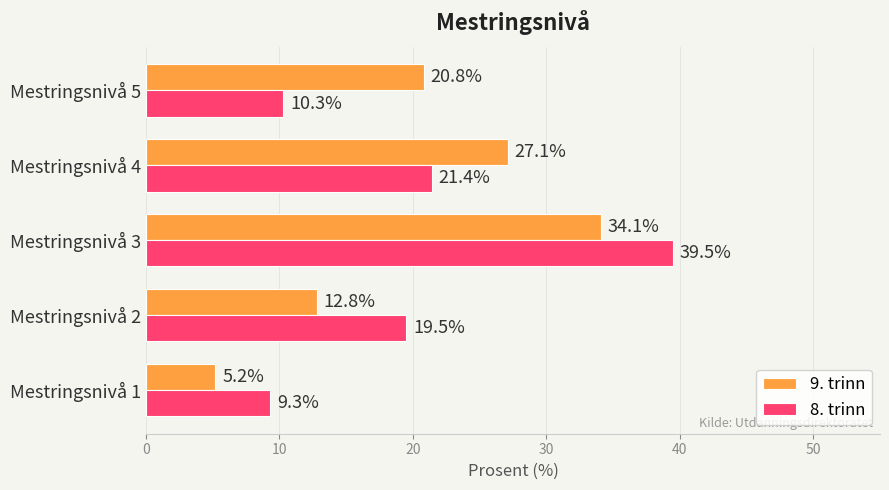

Which series has the widest spread of values?

8. trinn